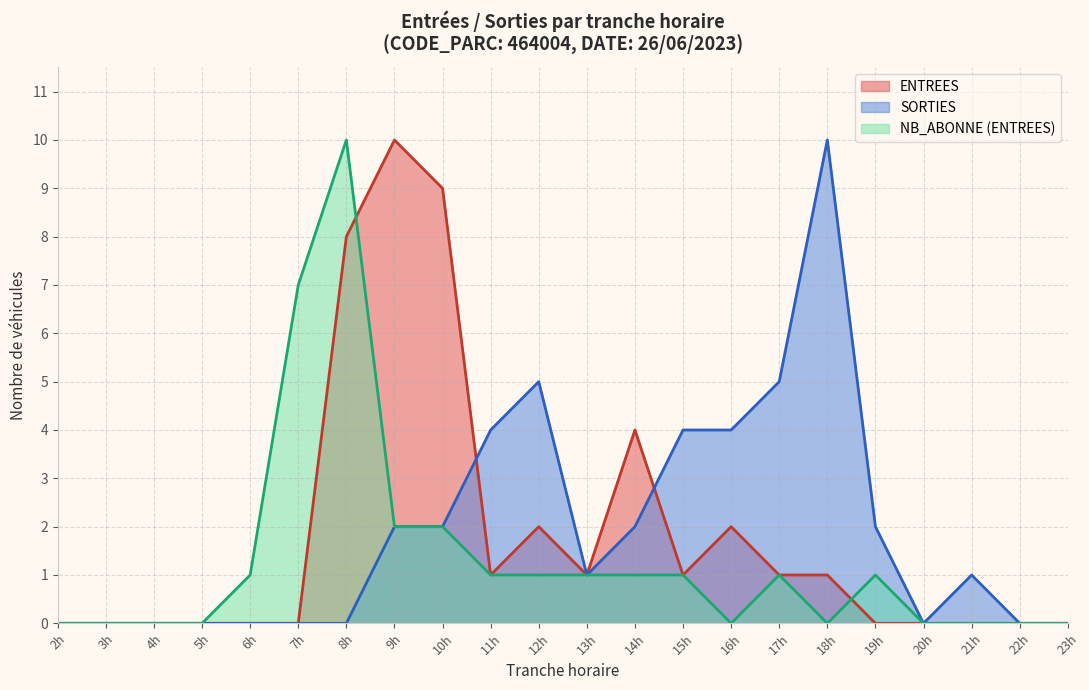

What position from the right is 19h?

5